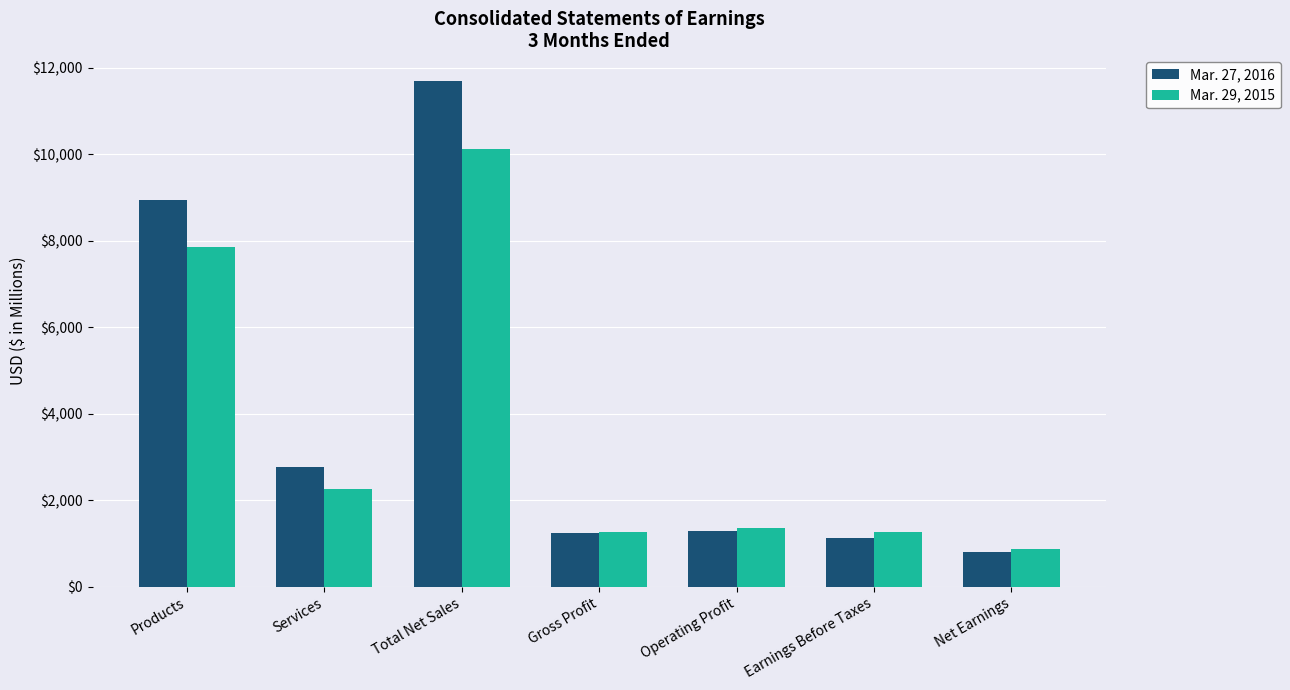

Does the chart contain stacked bars?

No